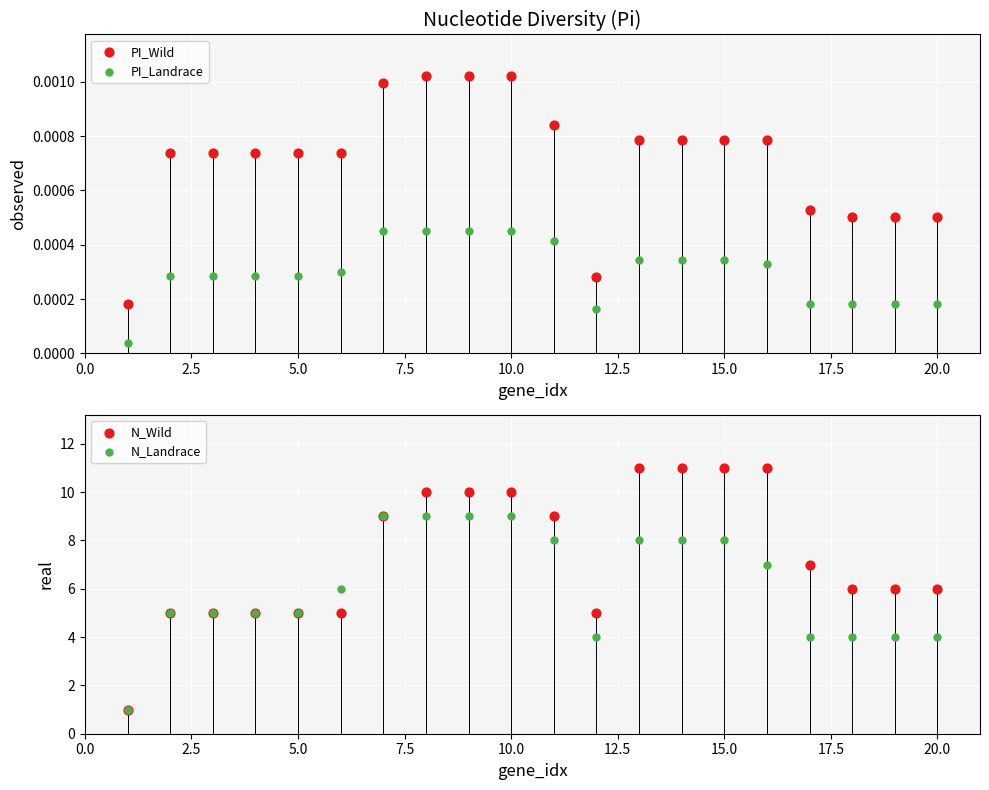

Which series has the widest spread of Y values?

N_Wild